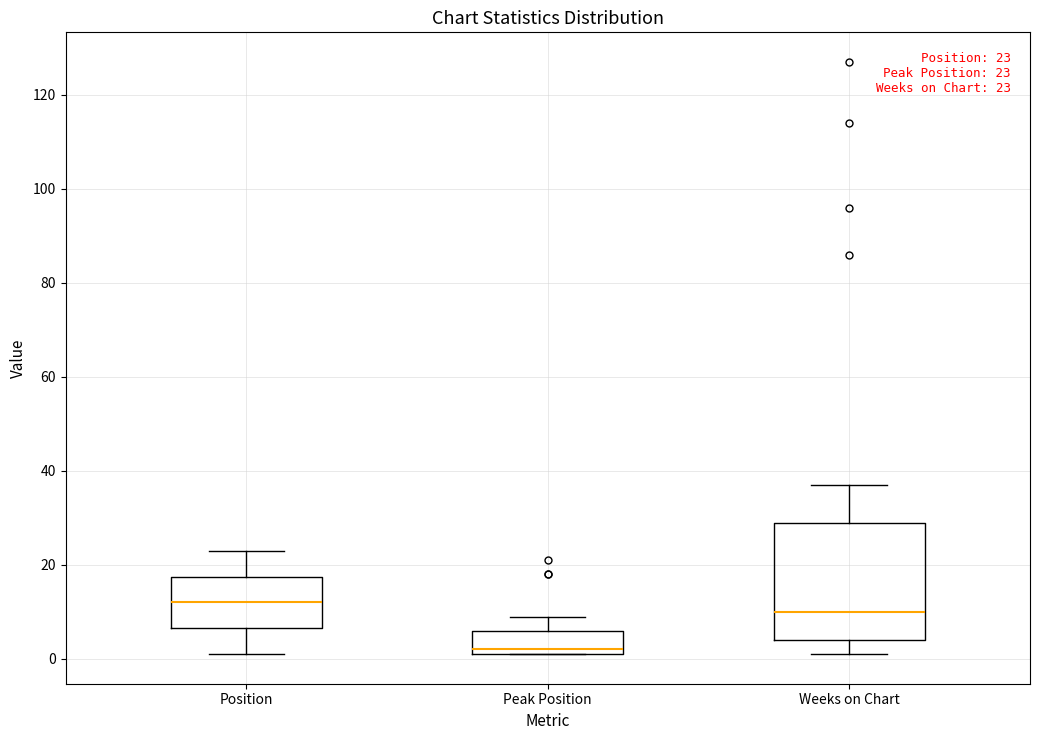

Which box has the highest median line?

Position